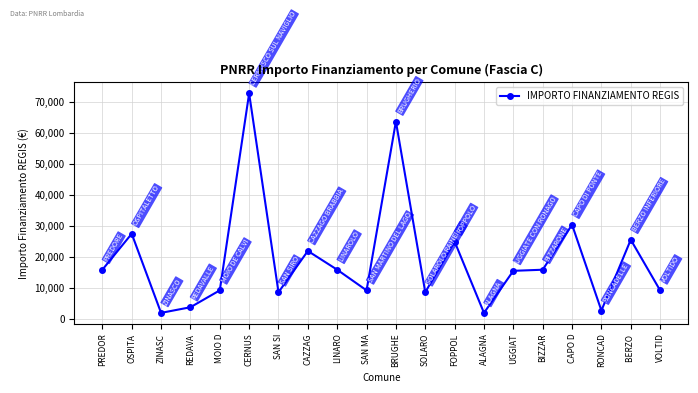

What position from the left is PREDOR?

1